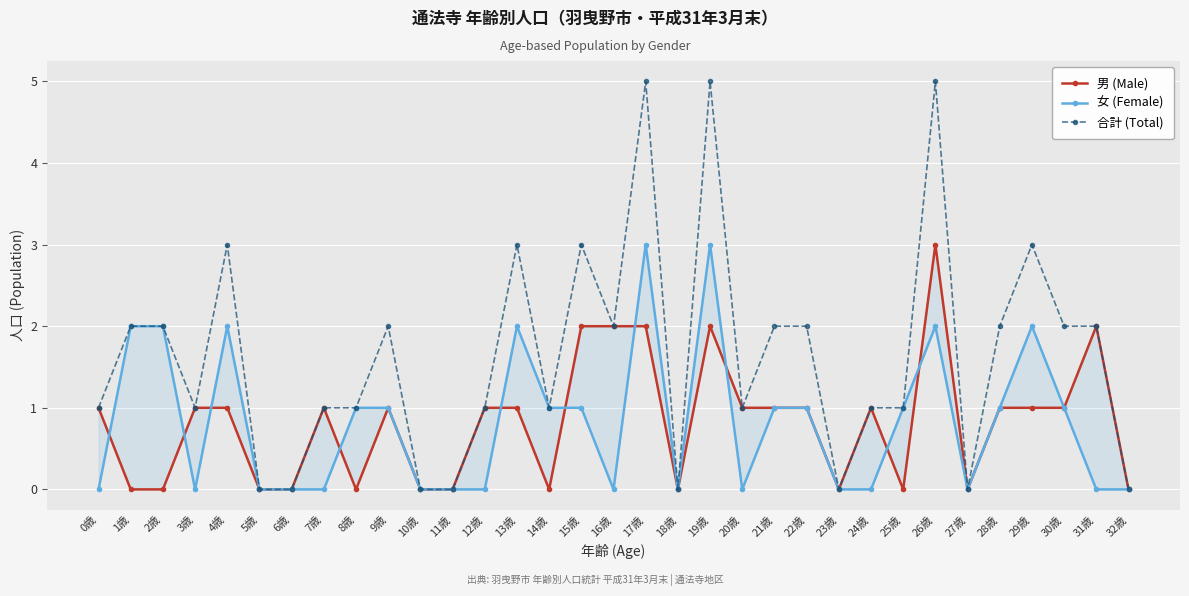

Which series has the largest range (max minus min)?

合計 (Total)